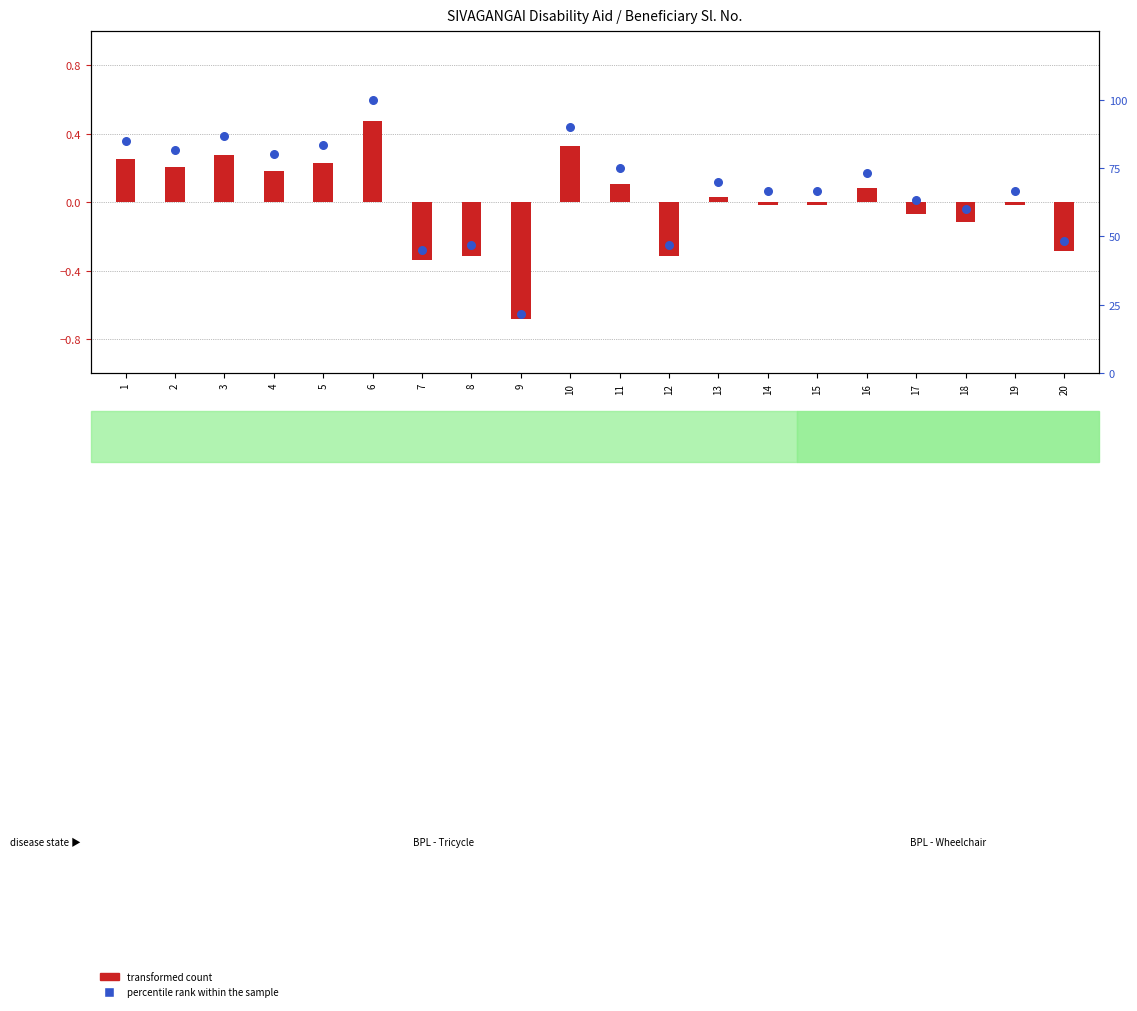

At how many categories does at least one series exceed 45?

18